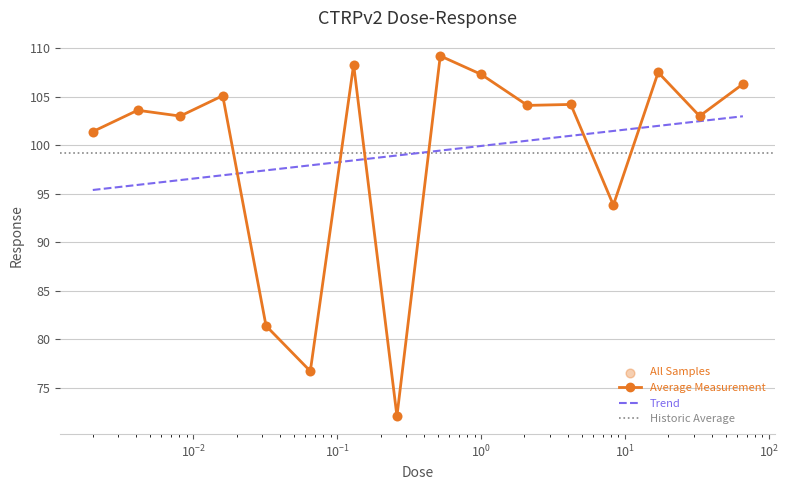

What is the change in value from 0.065 to 0.13?

+31.6